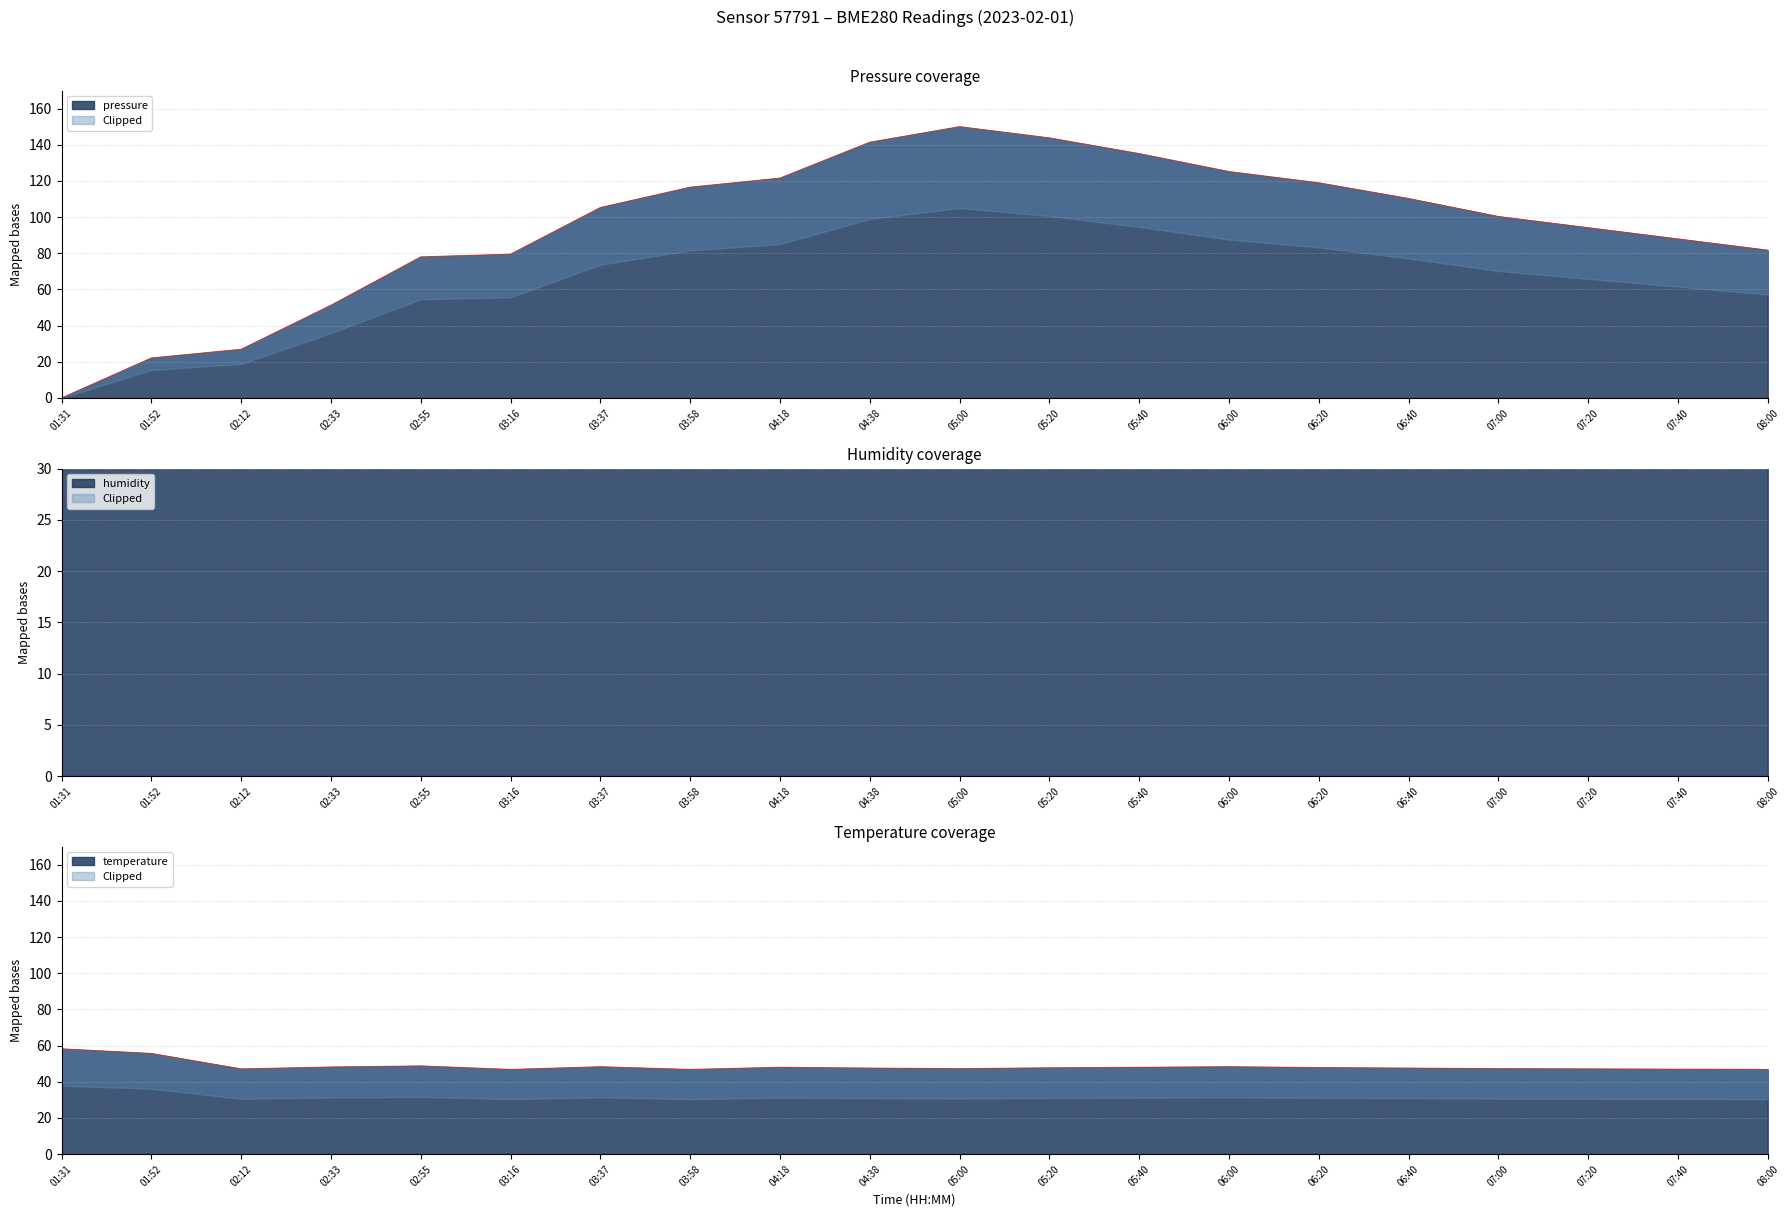

Is it true that pressure equals 105.3 at 03:37?

True